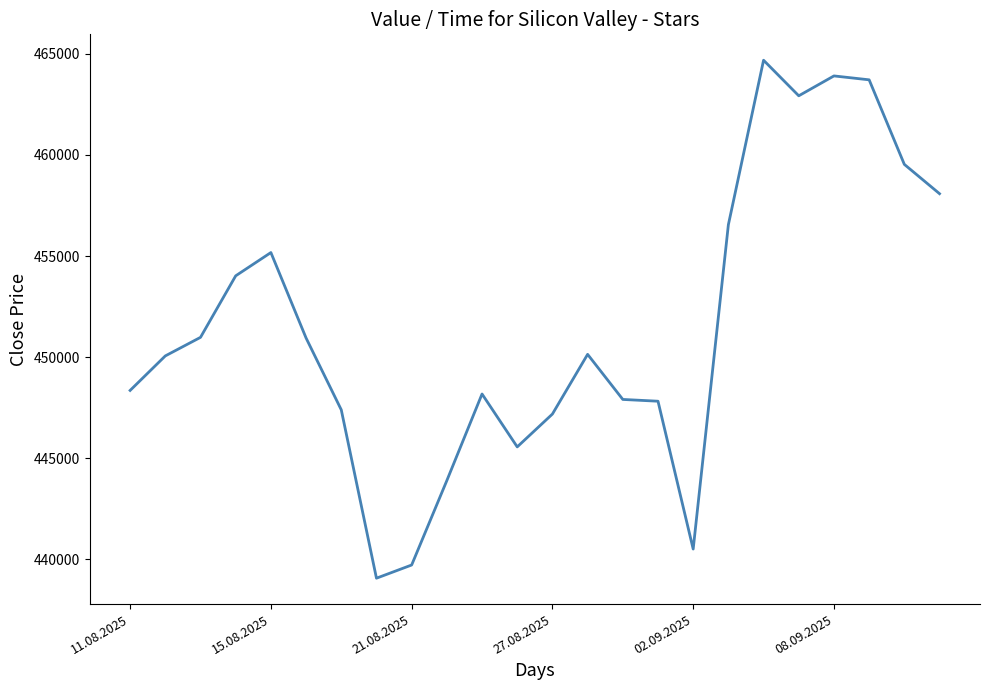

What is the difference between the second highest and second lowest values?

24190